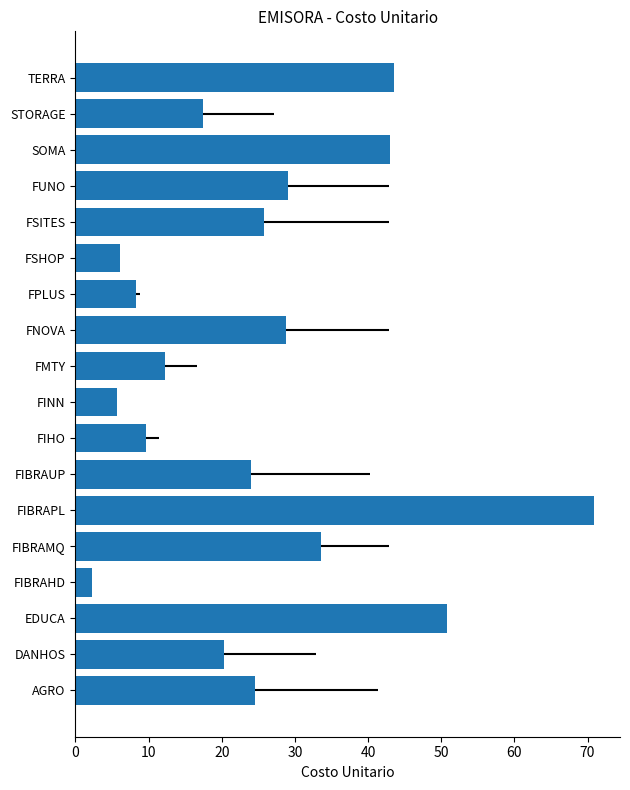

How many values exceed 24?

9